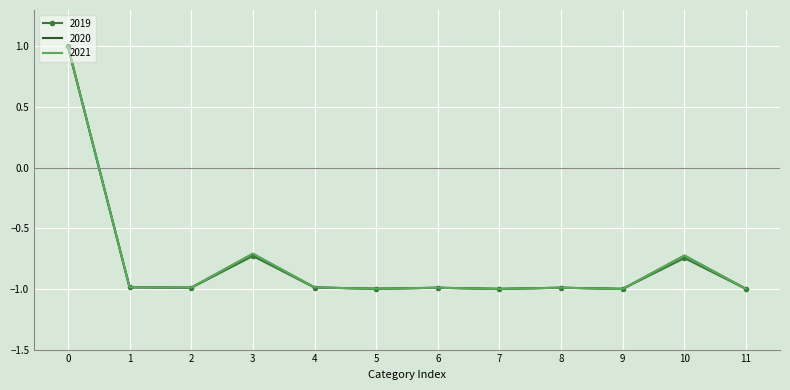

What is the sum of all 2019 values?

-9.4